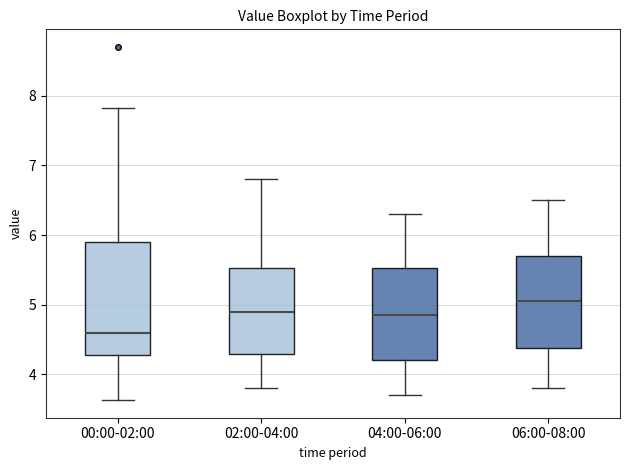

Which box has the highest median line?

06:00-08:00